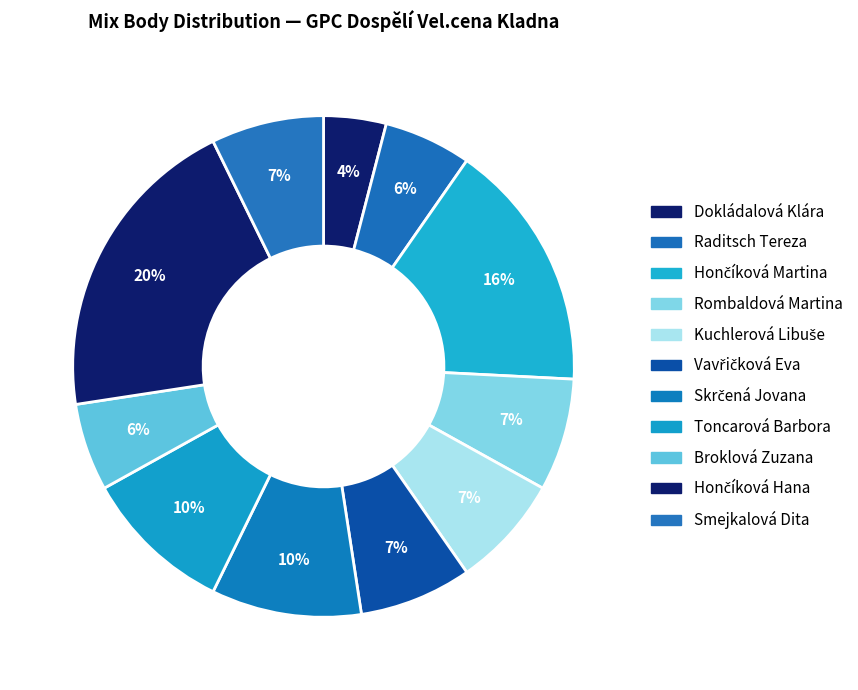

What percentage is the Smejkalová Dita slice, to the nearest percent?

7%